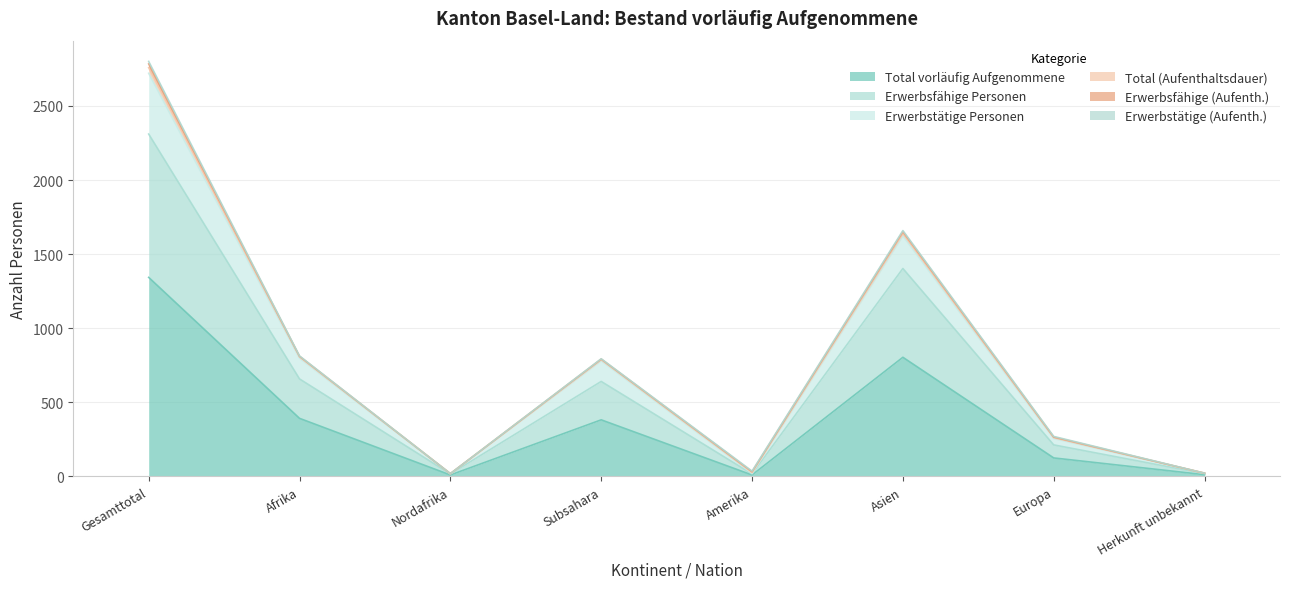

What is the highest value of the Erwerbsfähige Personen series?

2310